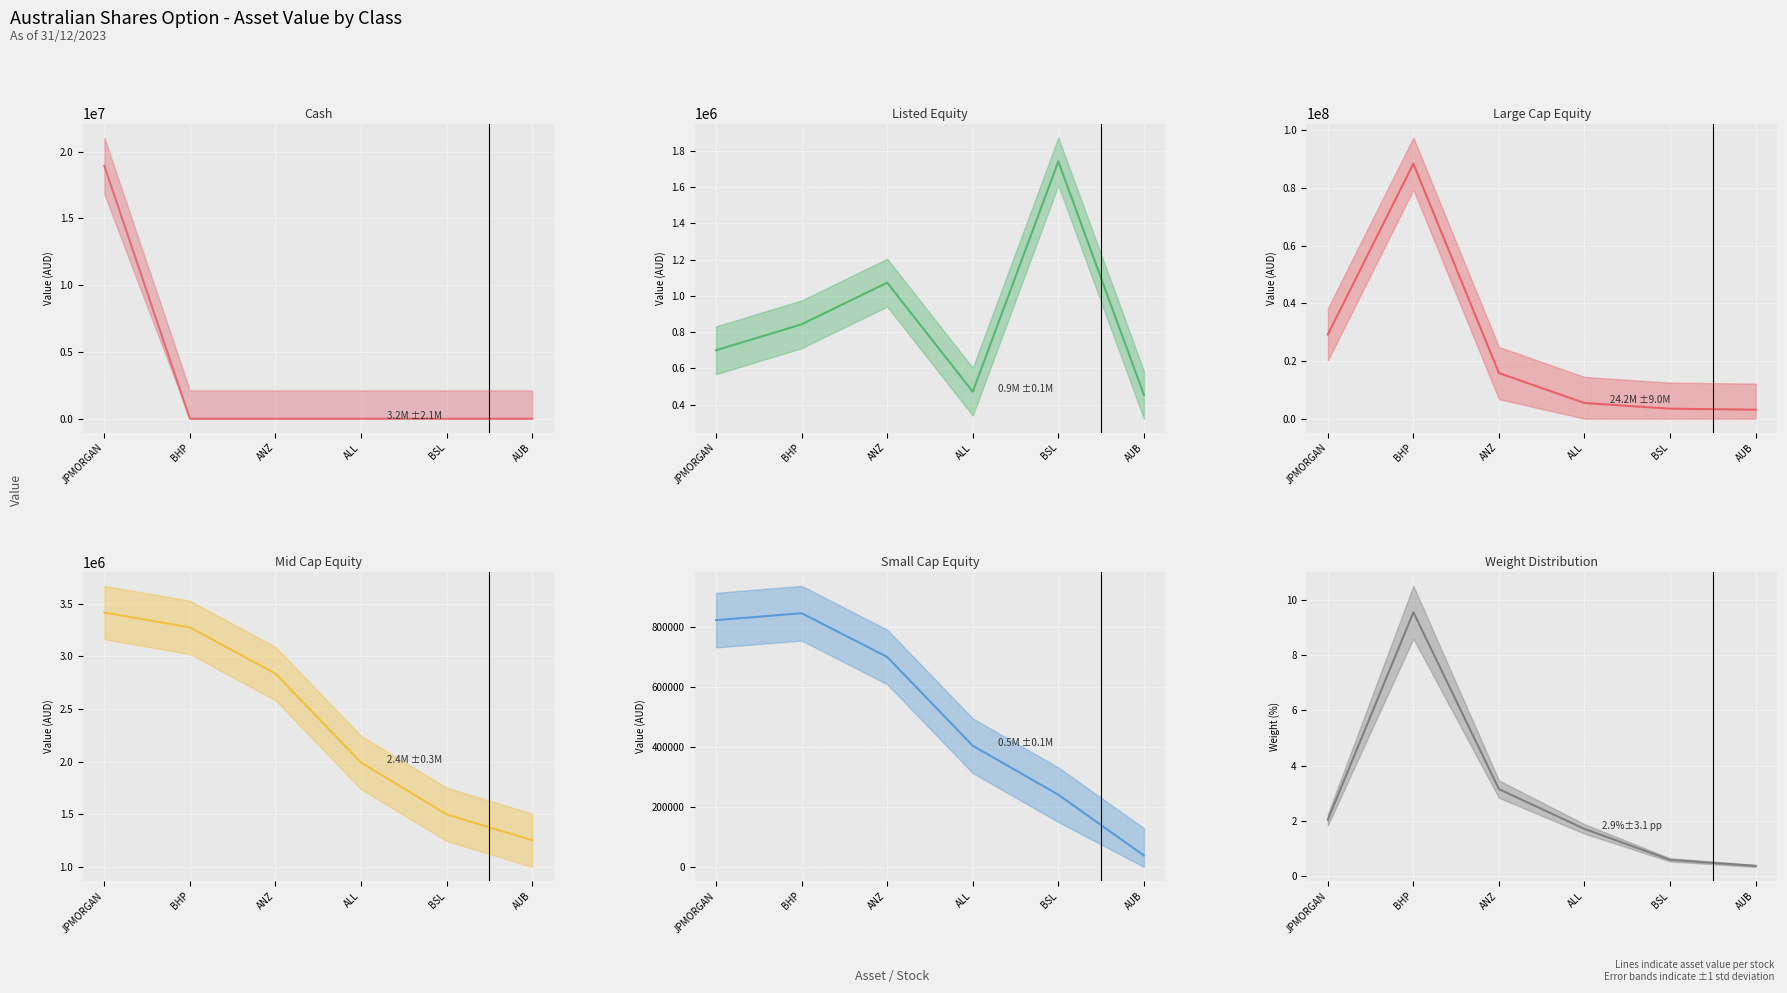

What position from the left is JPMORGAN?

1